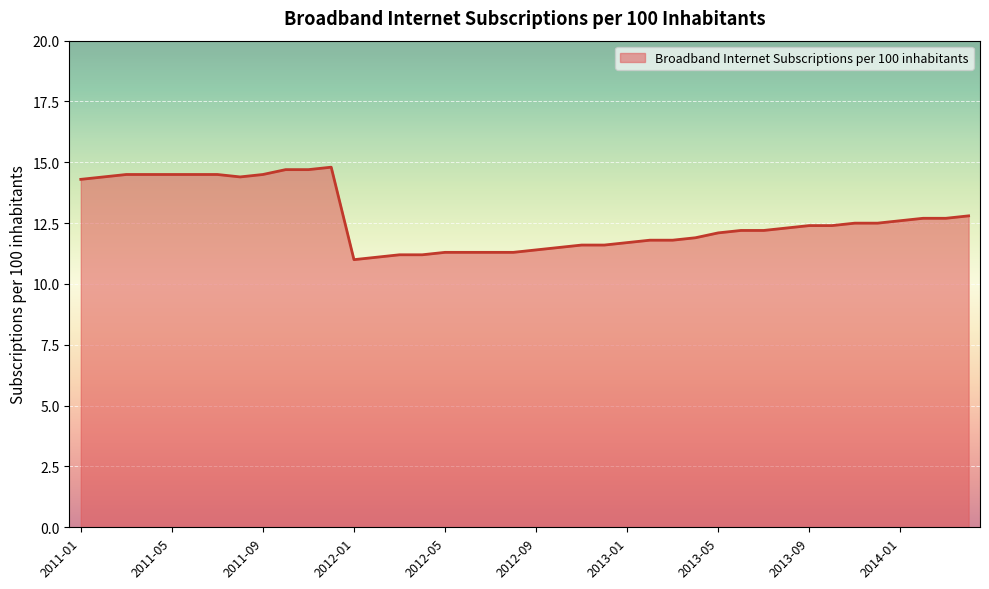

Does the chart display data point markers on the line(s)?

No